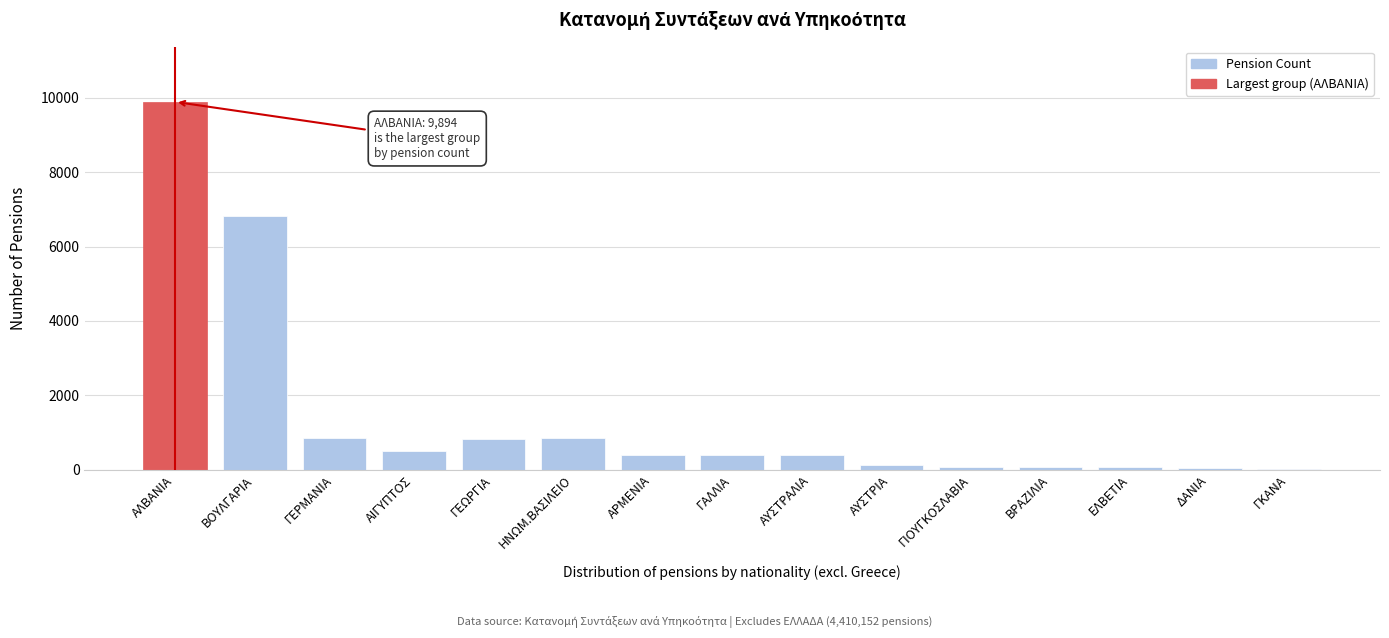

Which label corresponds to the largest value in the chart?

ΑΛΒΑΝΙΑ